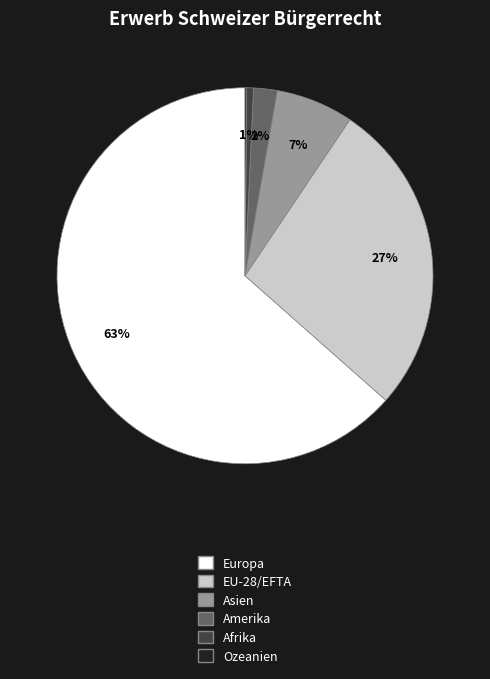

True or false: Europa accounts for 73% of the total.

False